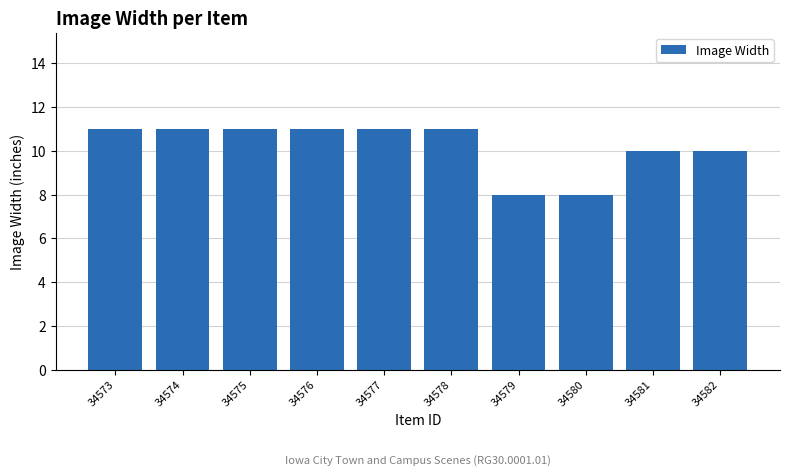

What is the maximum value shown in the chart?

11